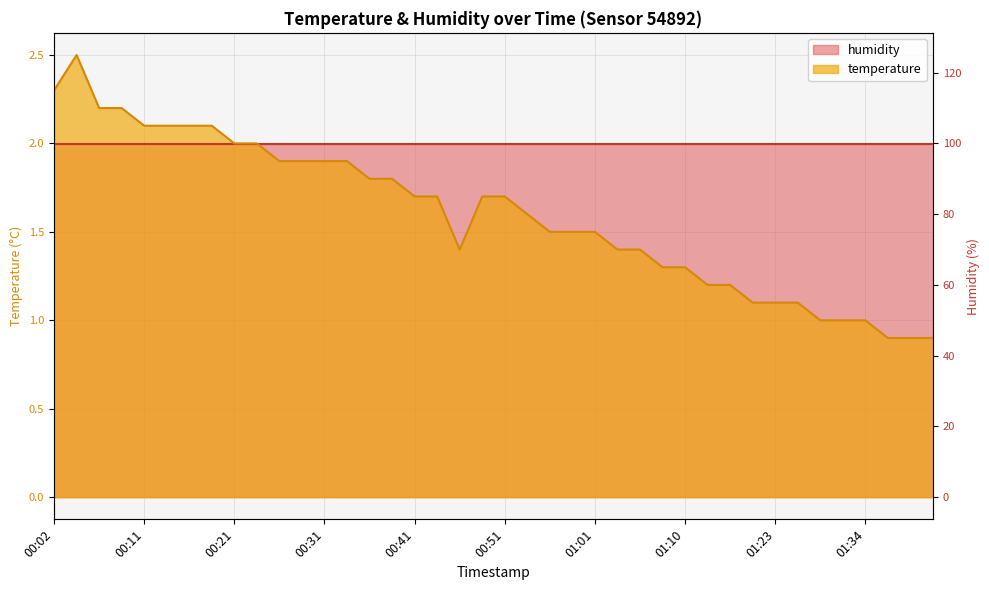

What is the ratio of the value at 00:02 to the value at 01:26?

2.1